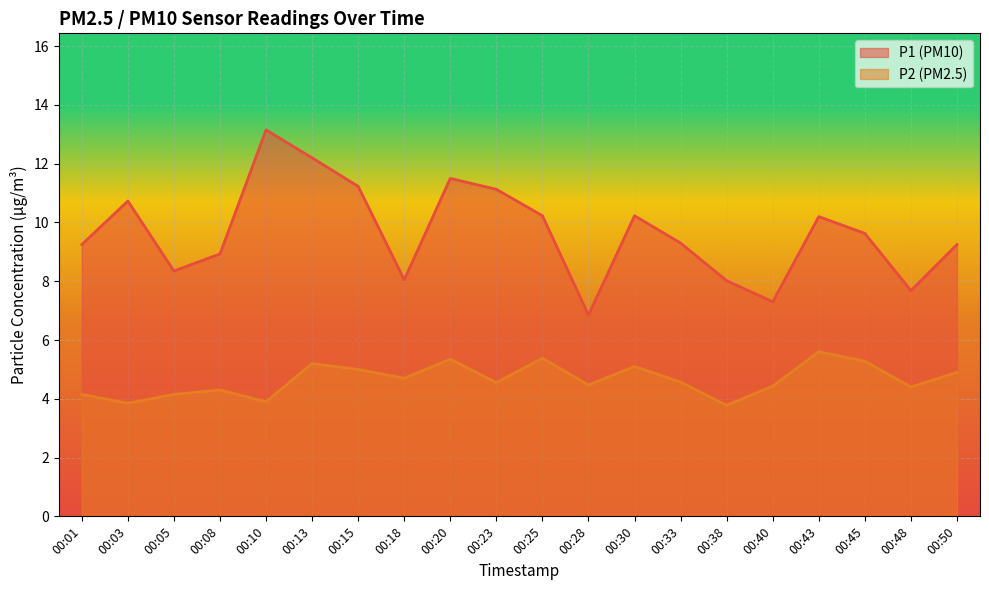

What is the minimum value for P2?

3.8